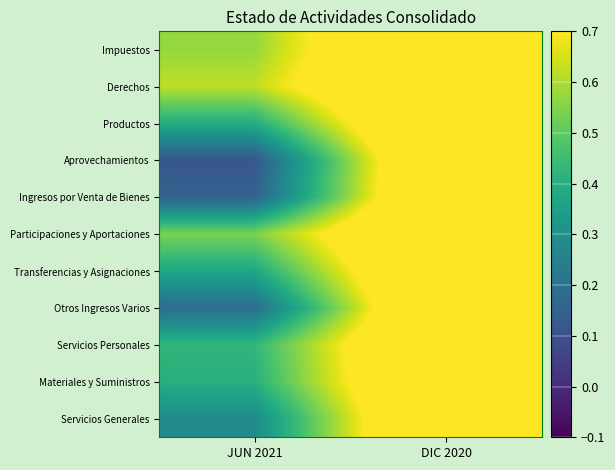

At which category is the sum across all series the highest?

DIC 2020